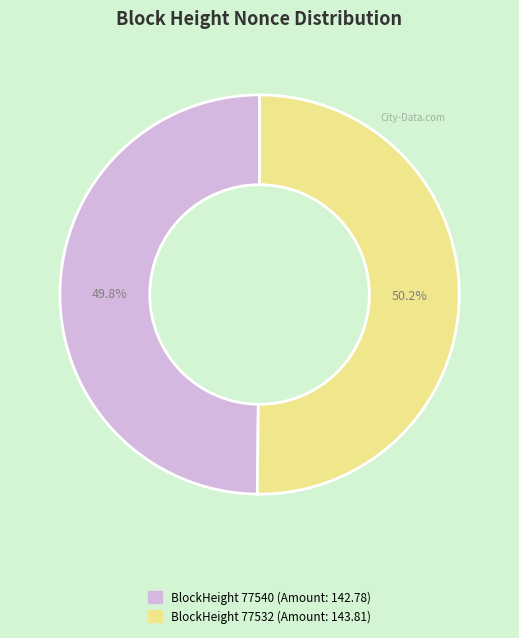

What is the majority slice?

77532